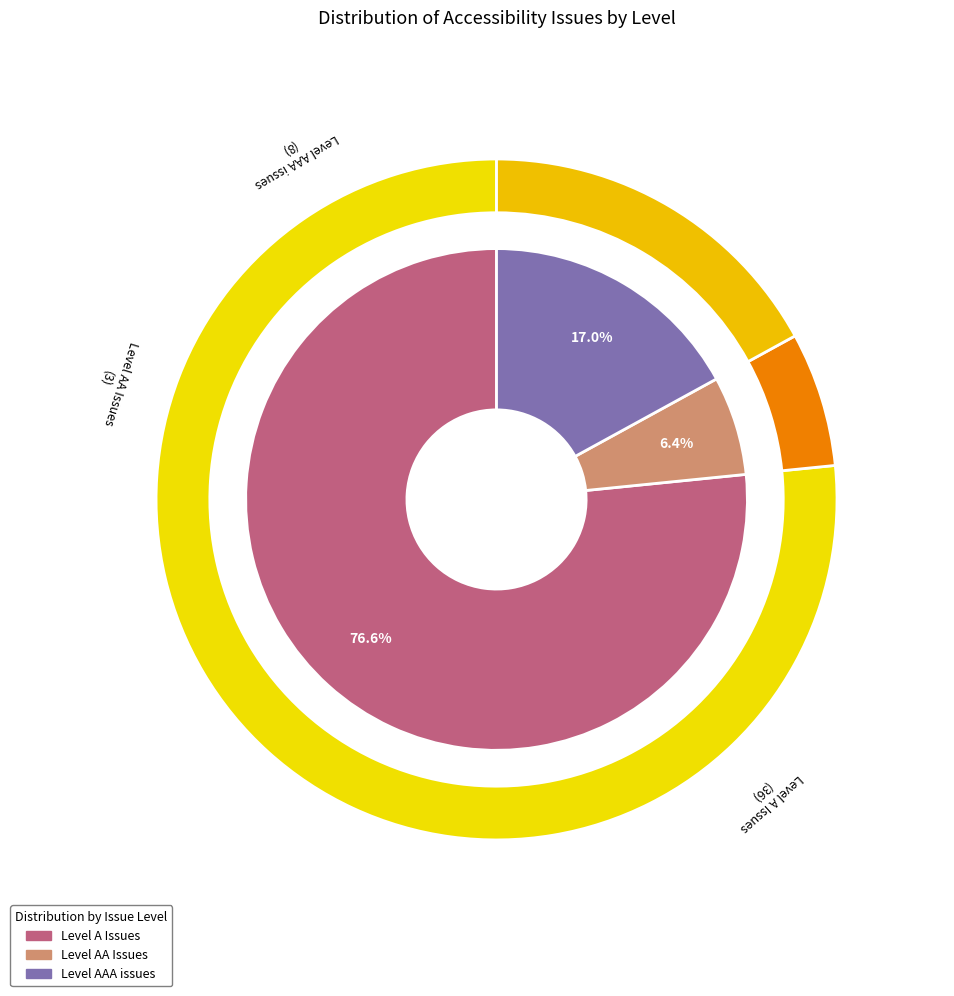

Combined, do Level AAA issues and Level AA Issues account for over 50%?

No